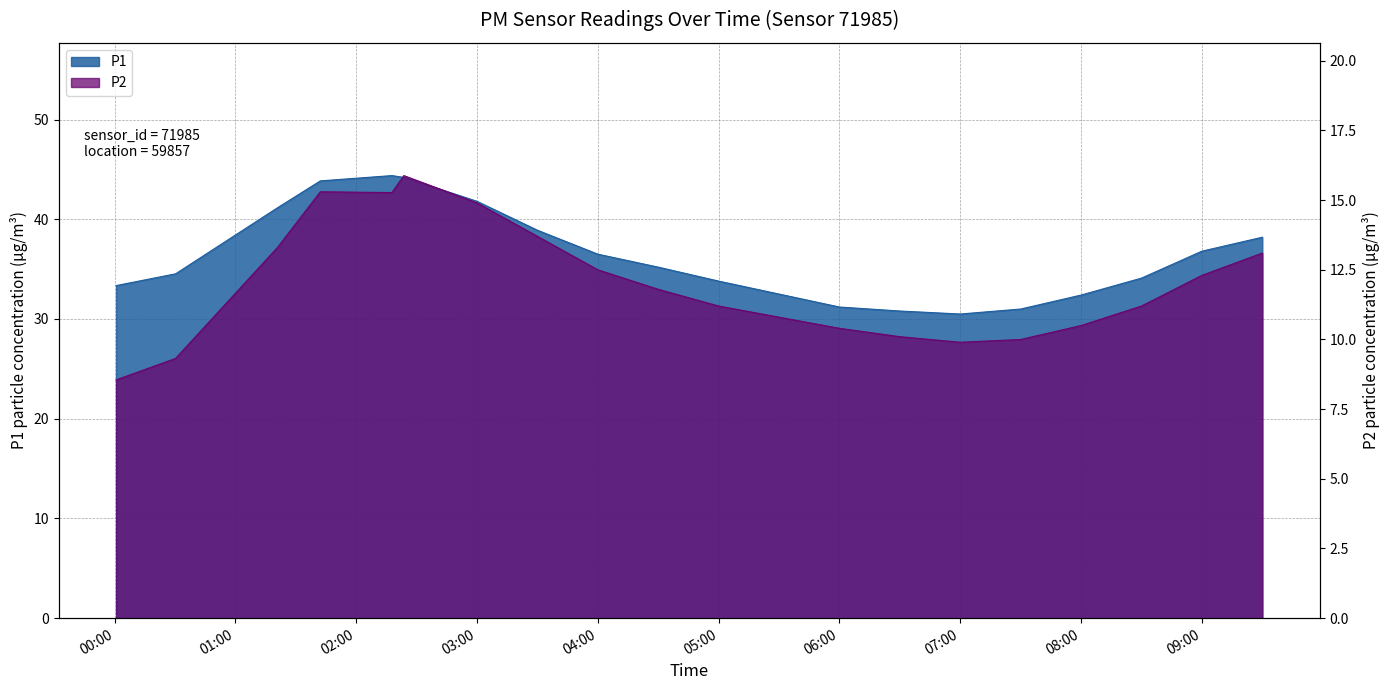

Rank the series by their maximum value, from highest to lowest.

P1, P2